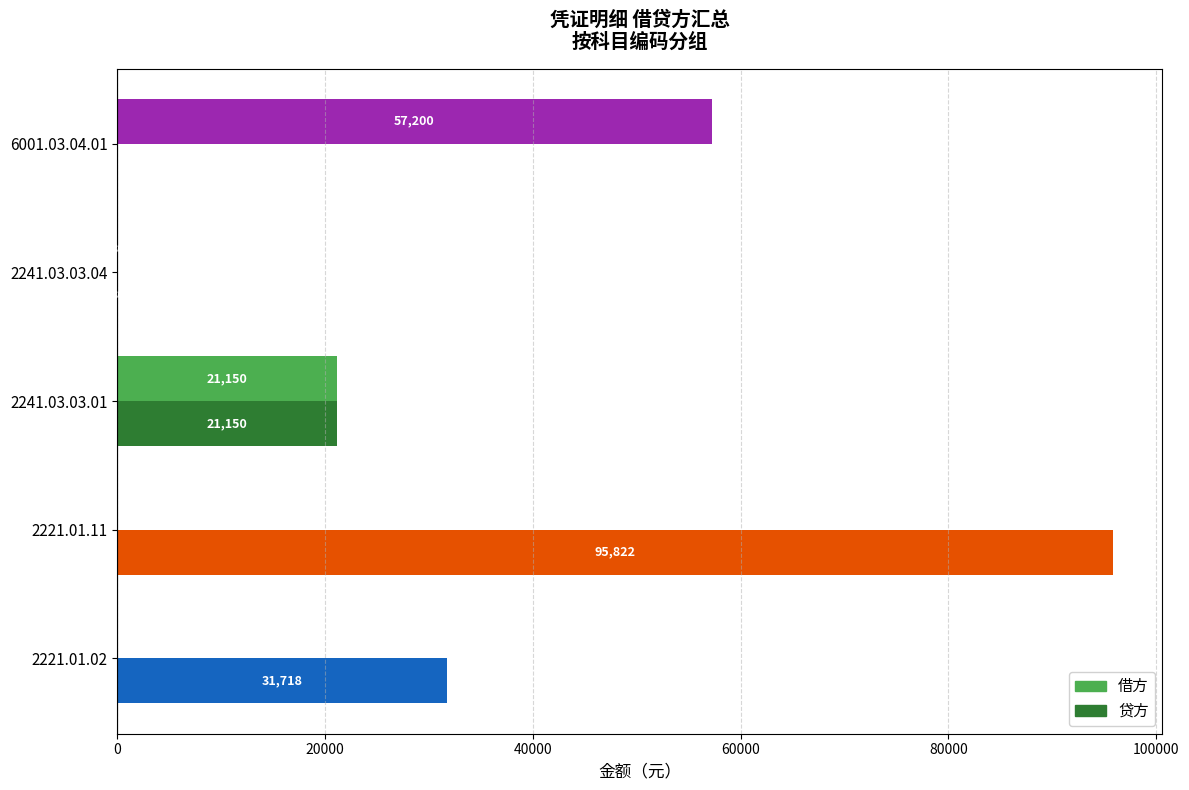

What is the sum of all 借方 values?

78379.6